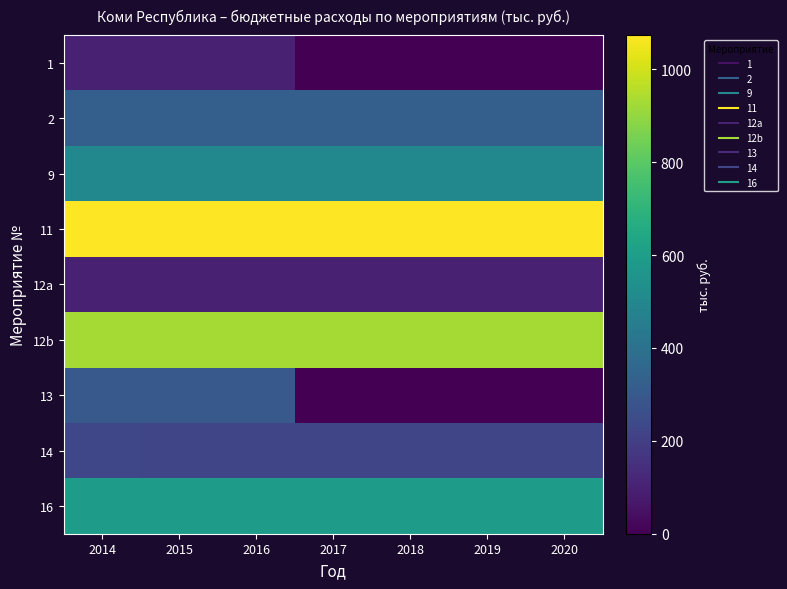

What is the greatest value displayed?

1073.5